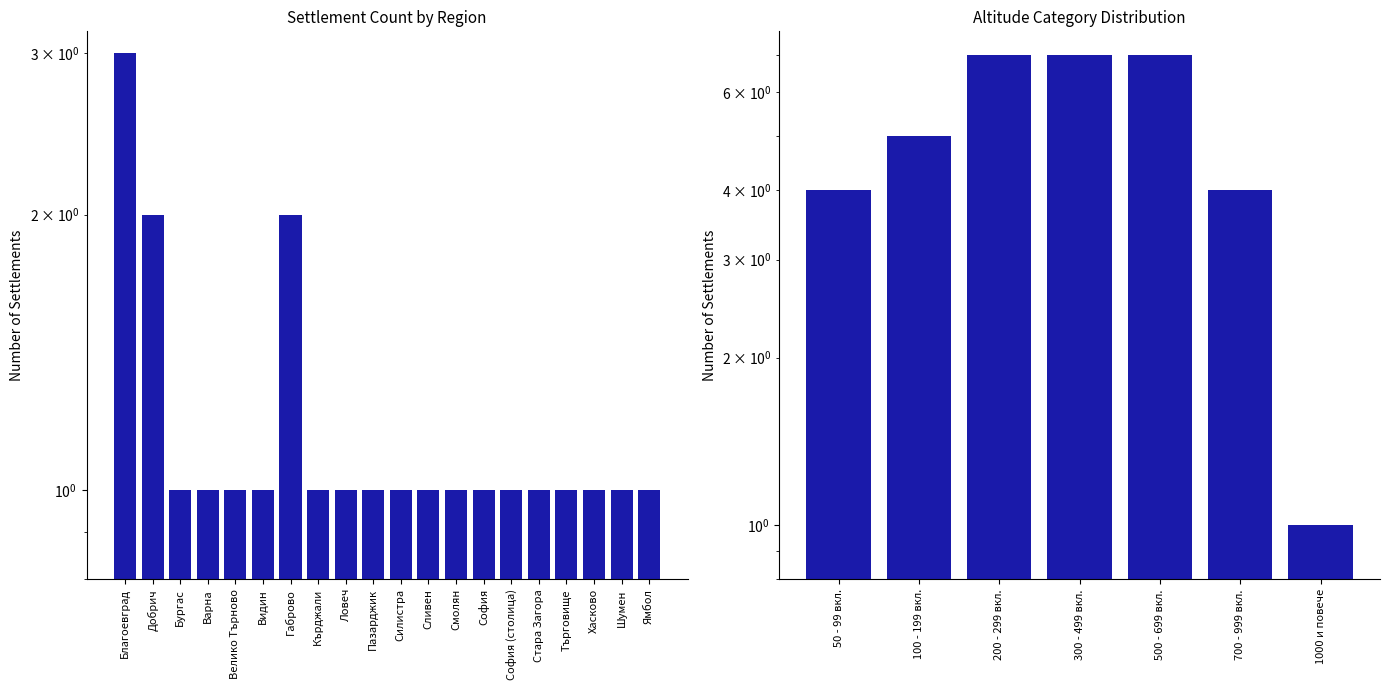

Is it true that the value at Пазарджик is 1?

True